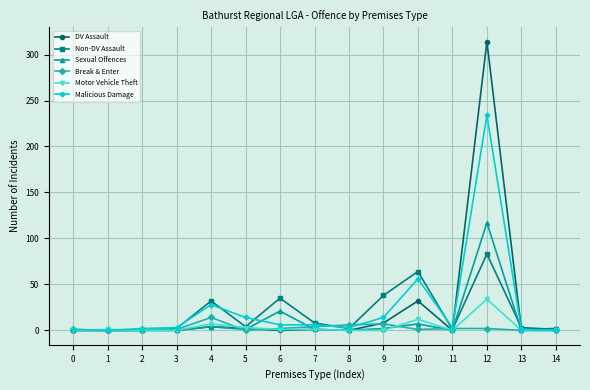

What is the greatest value displayed?

314